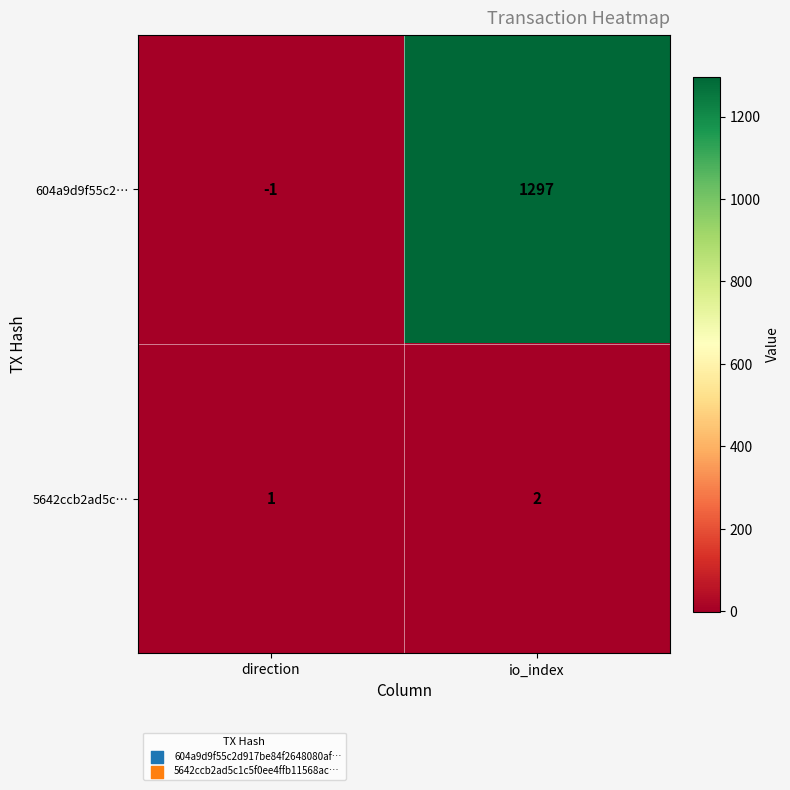

What is the sum of the 5642ccb2ad5c… values at direction and io_index?

3